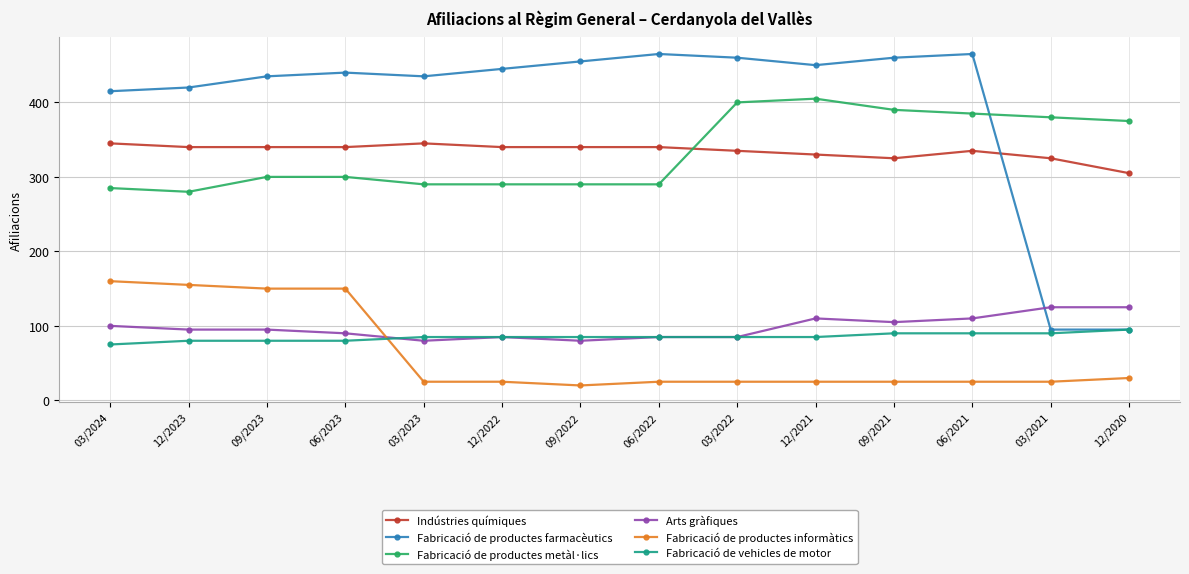

Which series changed the most between 06/2023 and 03/2021?

Fabricació de productes farmacèutics